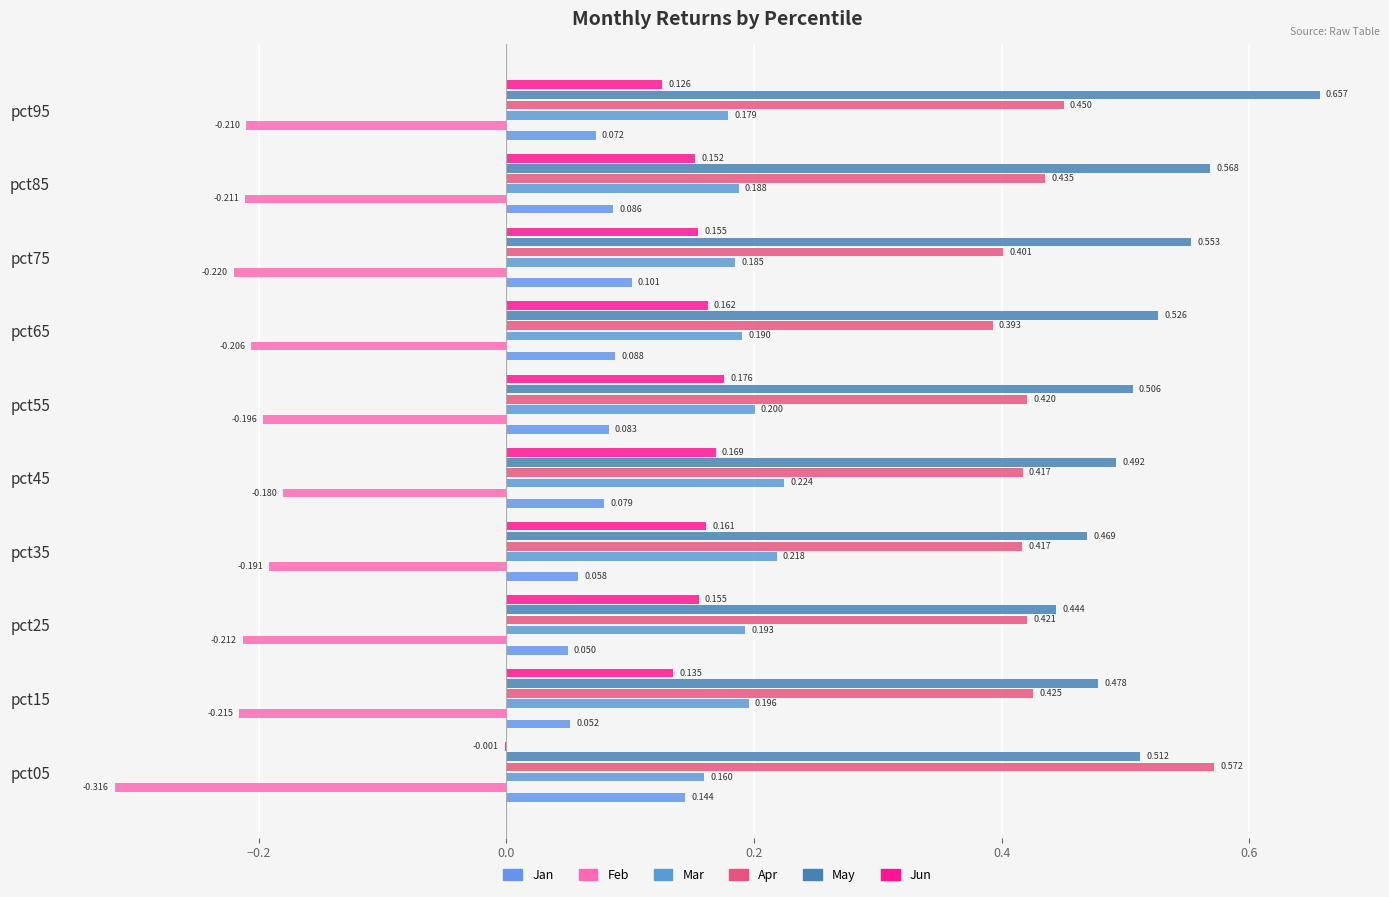

How many values in the Jun series exceed 0?

9